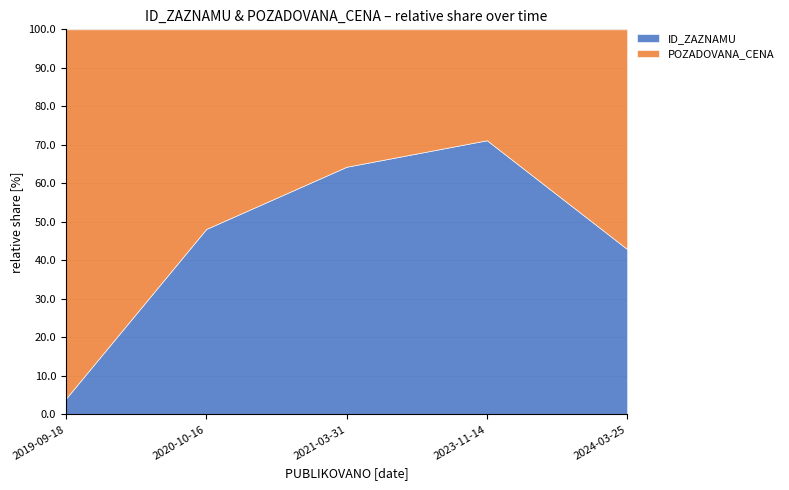

The ID_ZAZNAMU series shows 145345 at 2021-03-31. True or false?

False